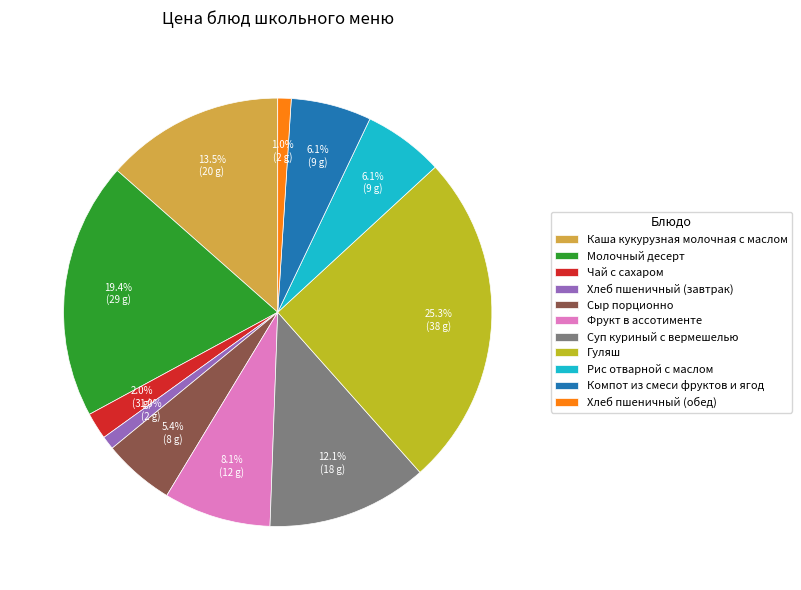

Is there a majority slice in this chart?

No